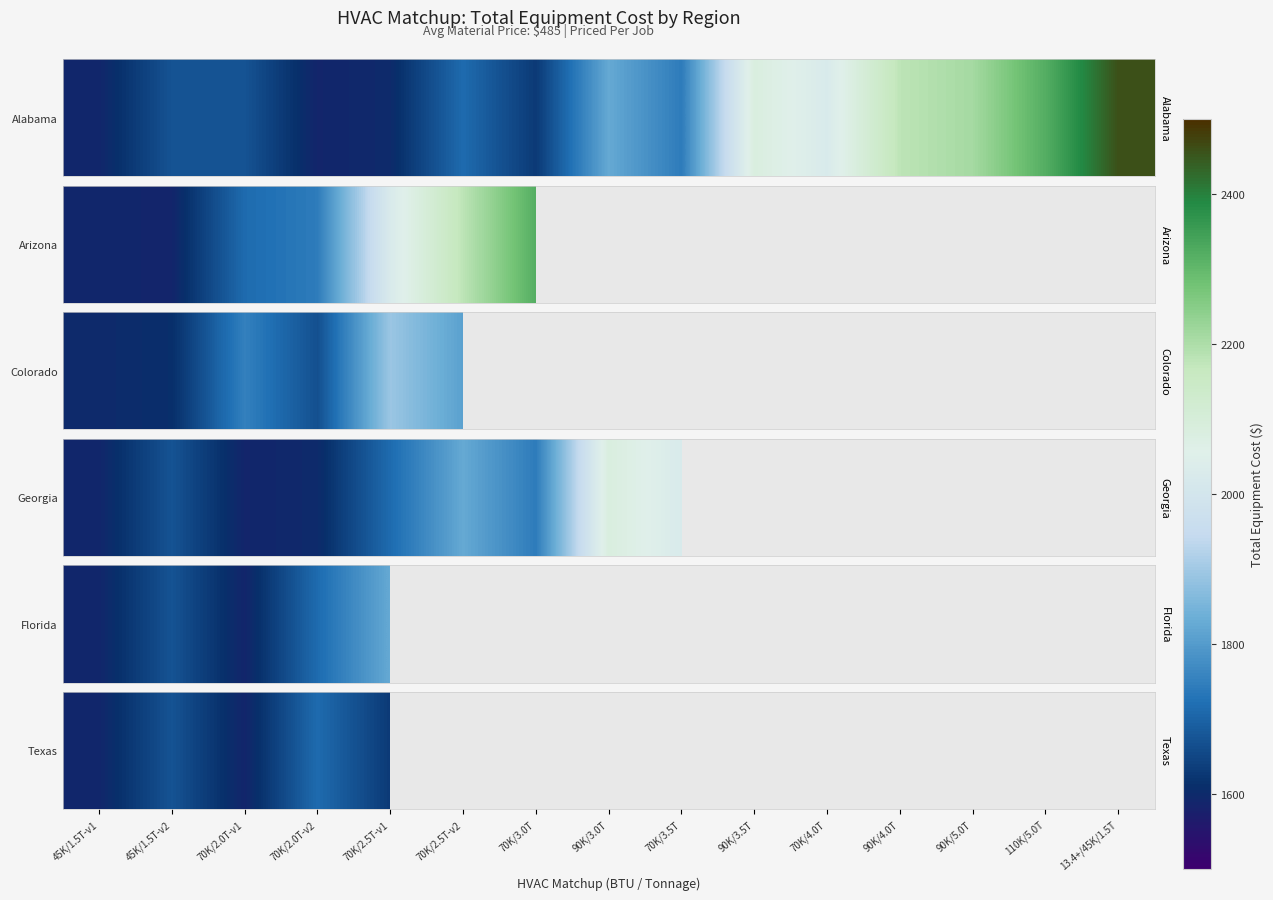

The chart shows a value of 1714.0 at 70K/2.0T-v2. True or false?

True